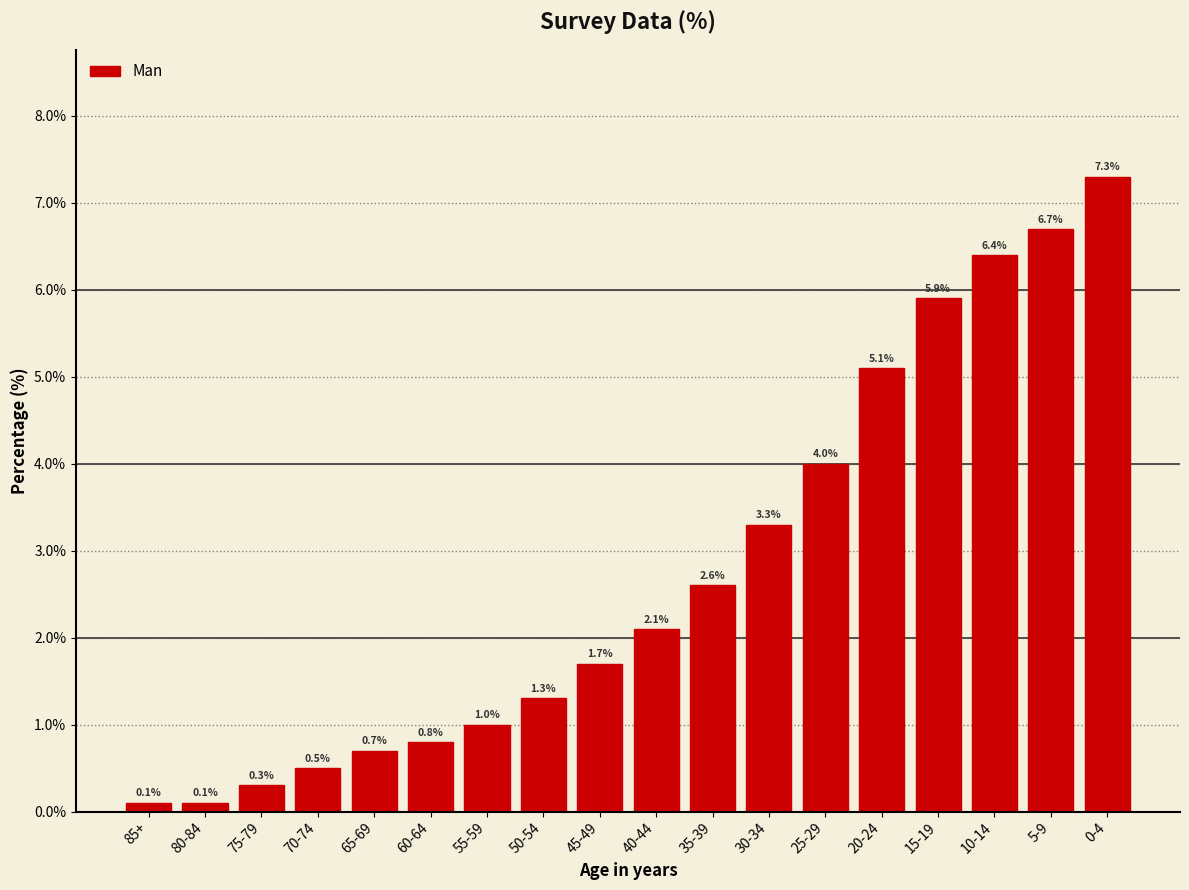

Reading right to left, list all the values displayed in this chart.

0-4=7.3	5-9=6.7	10-14=6.4	15-19=5.9	20-24=5.1	25-29=4.0	30-34=3.3	35-39=2.6	40-44=2.1	45-49=1.7	50-54=1.3	55-59=1.0	60-64=0.8	65-69=0.7	70-74=0.5	75-79=0.3	80-84=0.1	85+=0.1